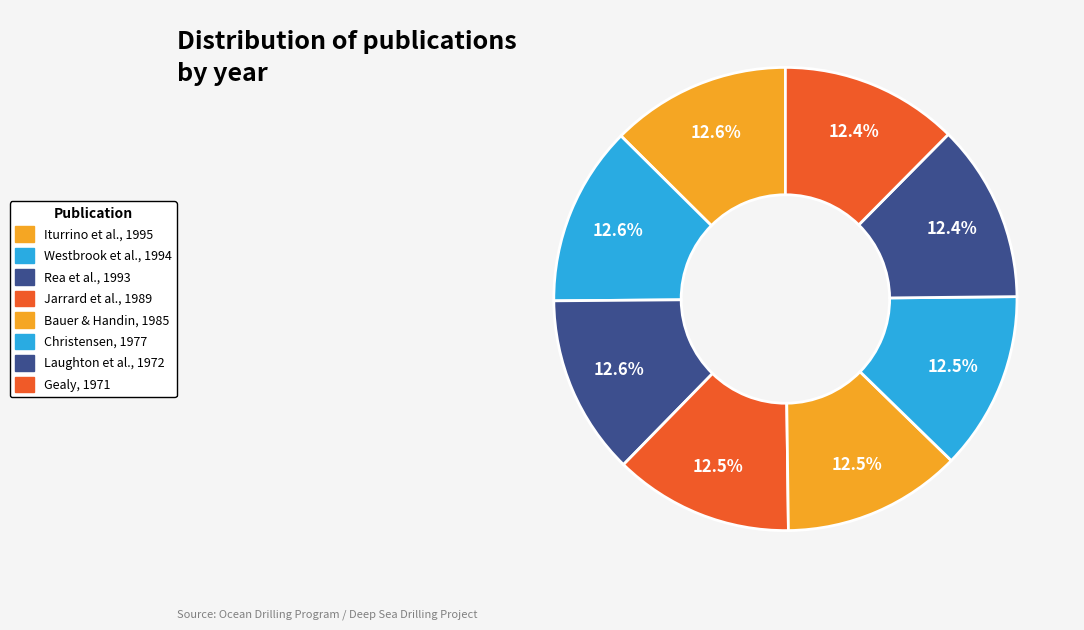

How many segments does this pie chart have?

8